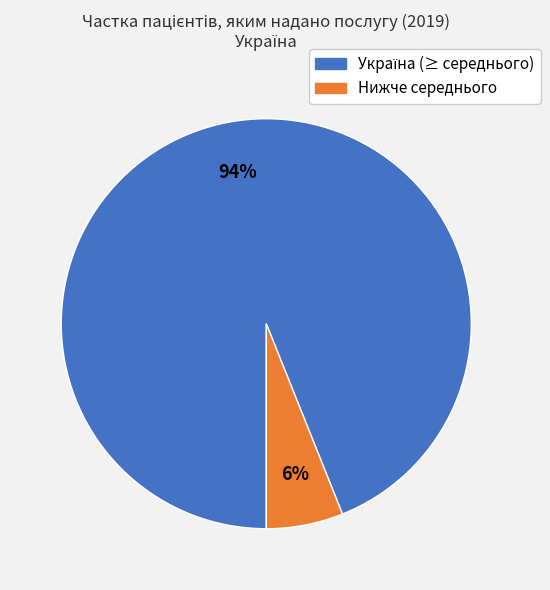

To the nearest percent, what is the average slice percentage?

50%